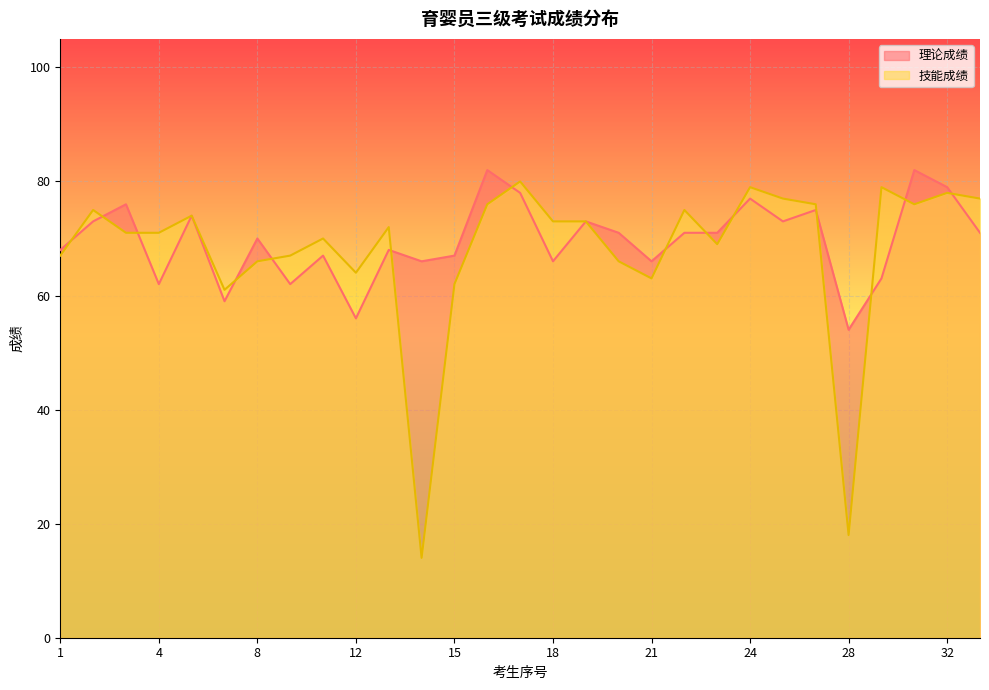

How many lines are shown in the chart?

2